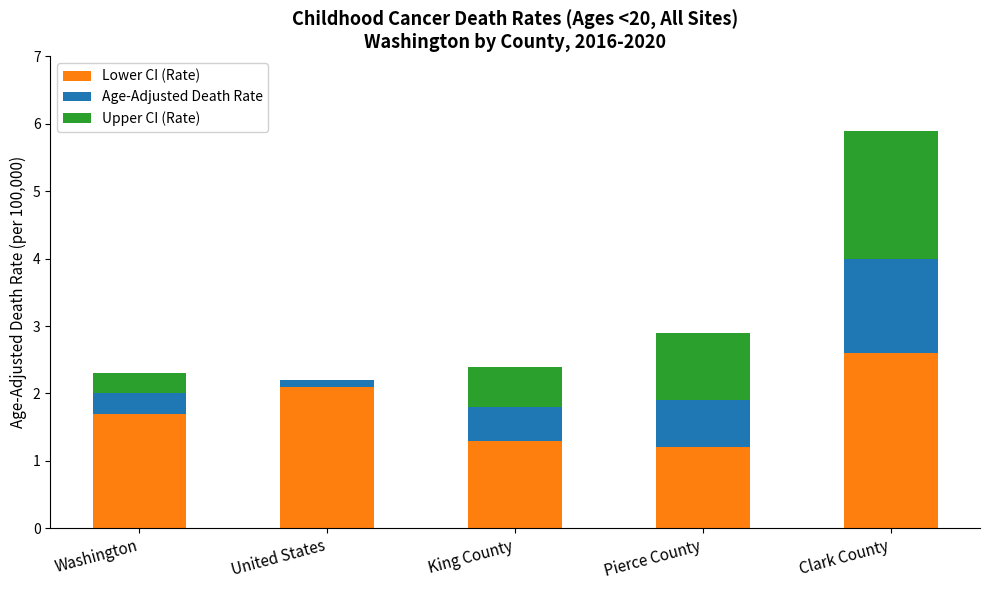

At which category is the sum across all series the highest?

Clark County